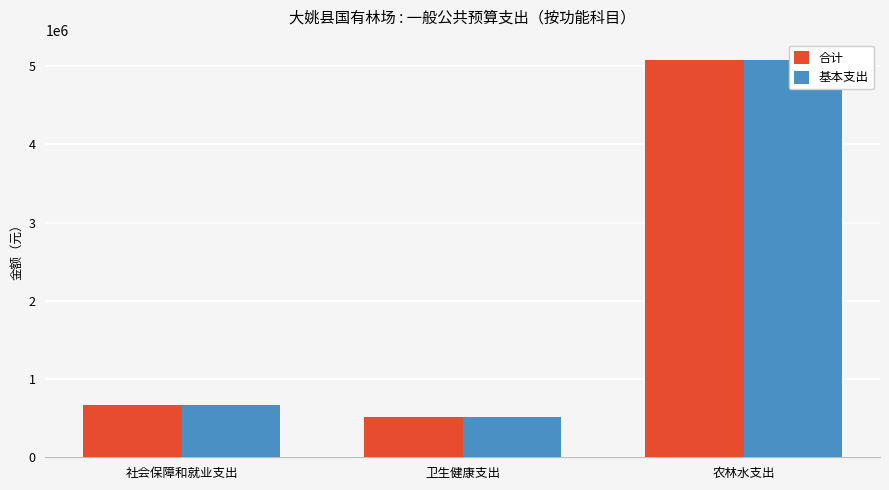

What is the difference between the 合计 values at 农林水支出 and 卫生健康支出?

4564273